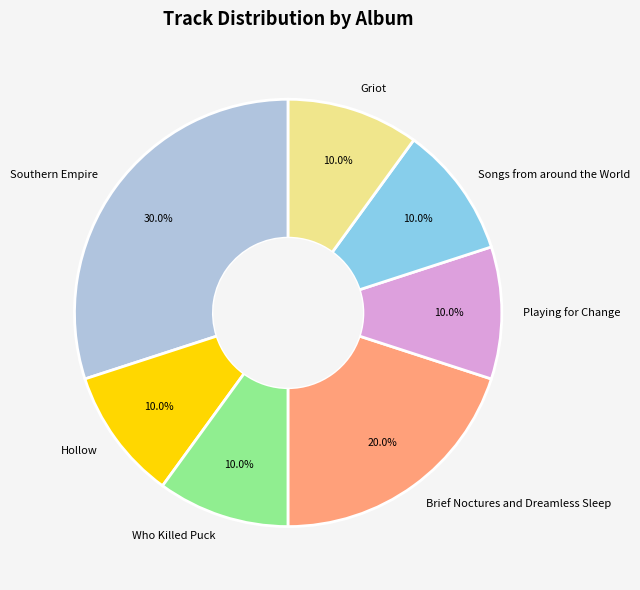

To the nearest percent, what is the combined percentage of Songs from around the World and Brief Noctures and Dreamless Sleep?

30%